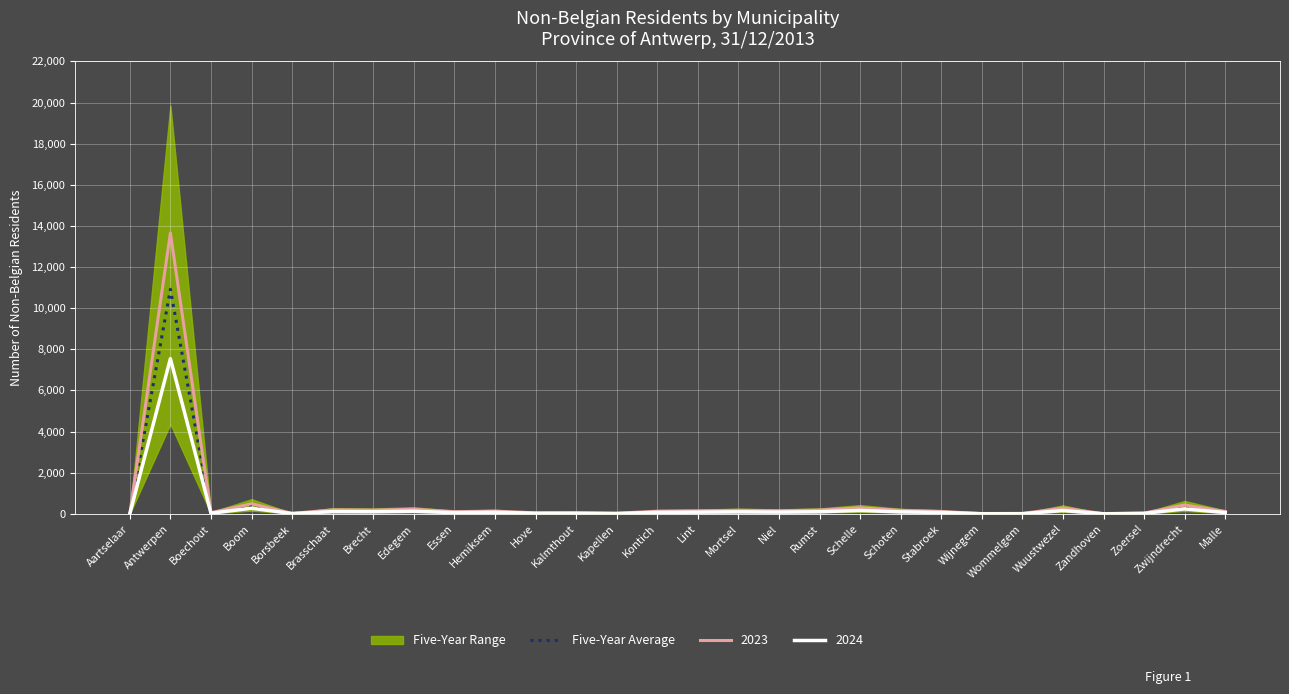

At which category does the data reach its first local valley?

Boechout